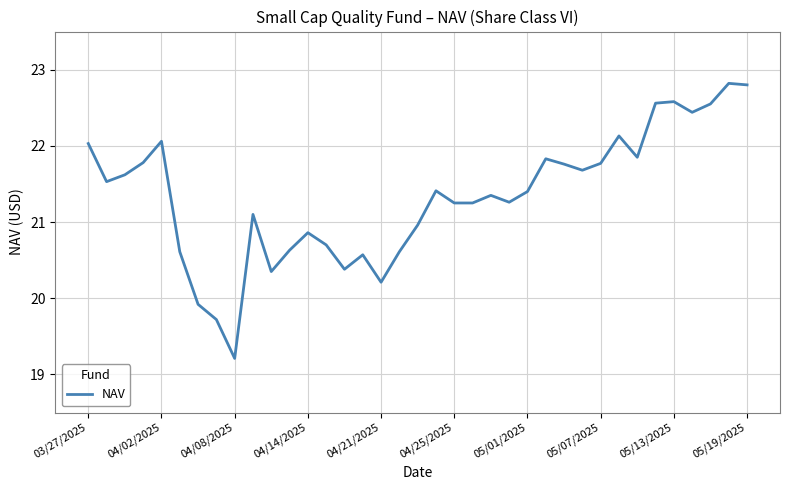

What is the smallest value displayed?

19.2